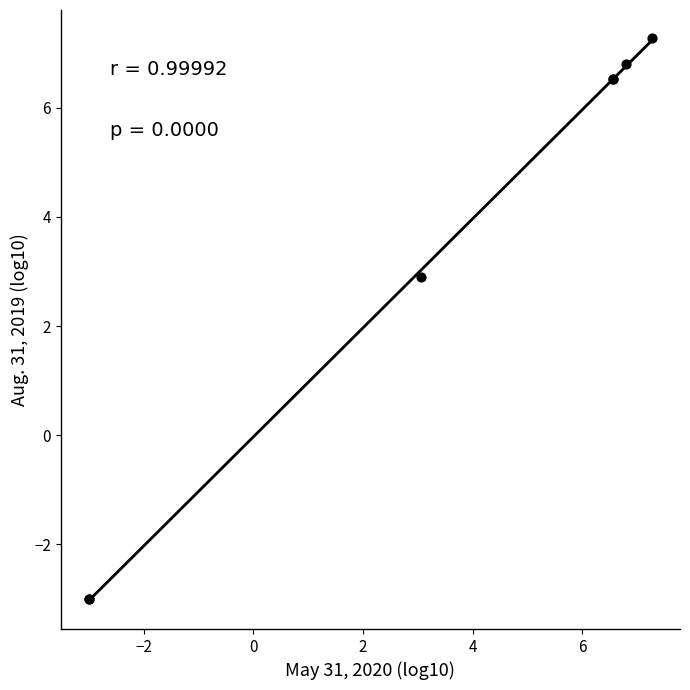

What Y value in the scatter plot is closest to 2?

2.9